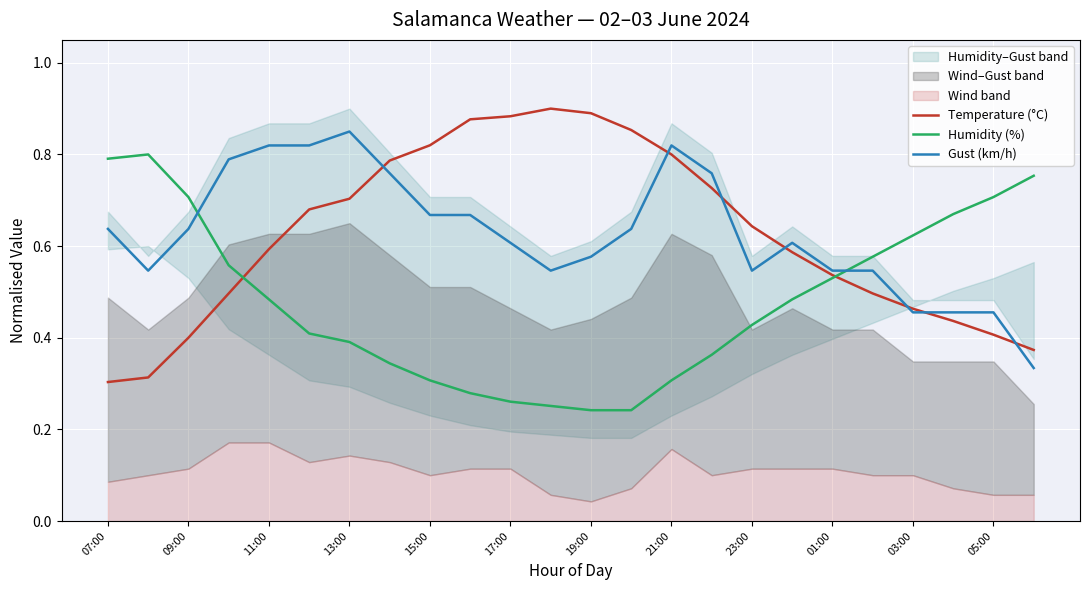

How many lines are shown in the chart?

3